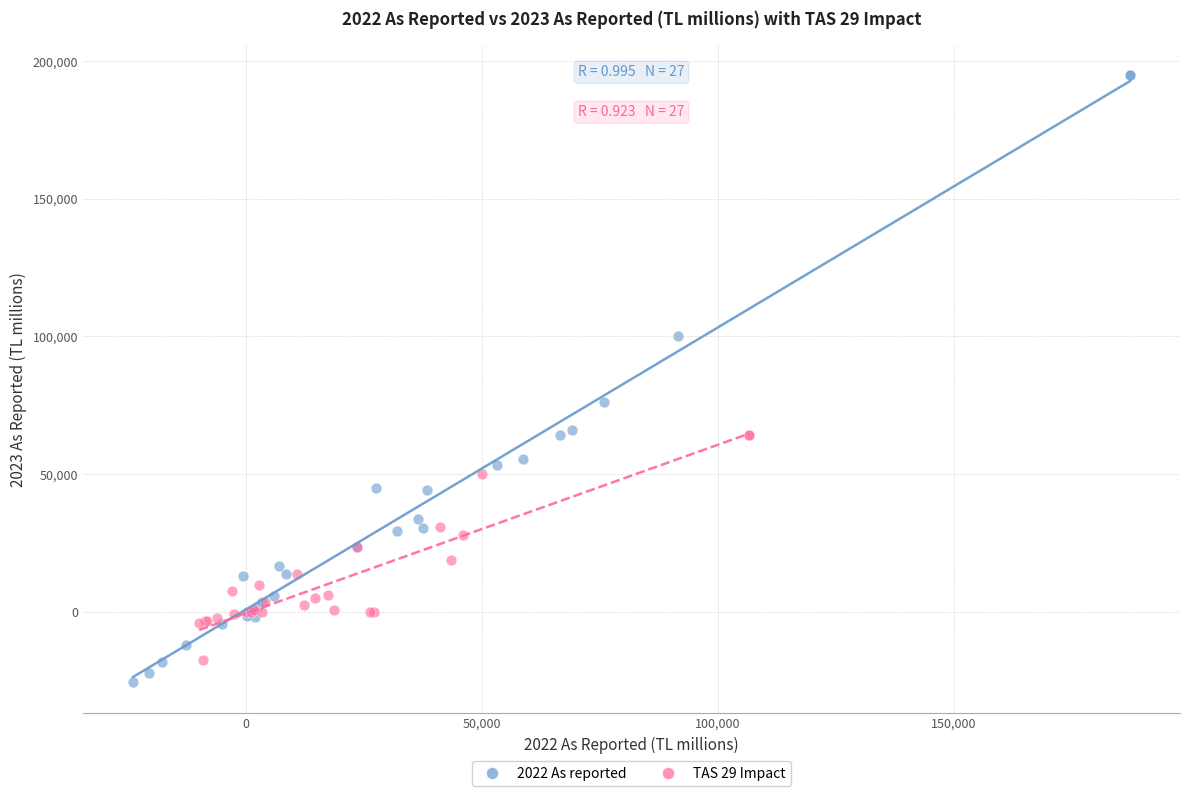

Which series has the largest Y range (max minus min)?

2022 As reported